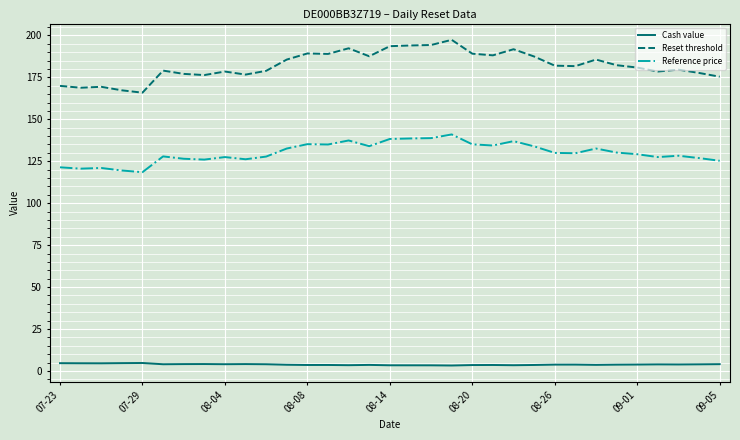

What is the difference between the second highest and second lowest values in the Reset threshold series?

27.0